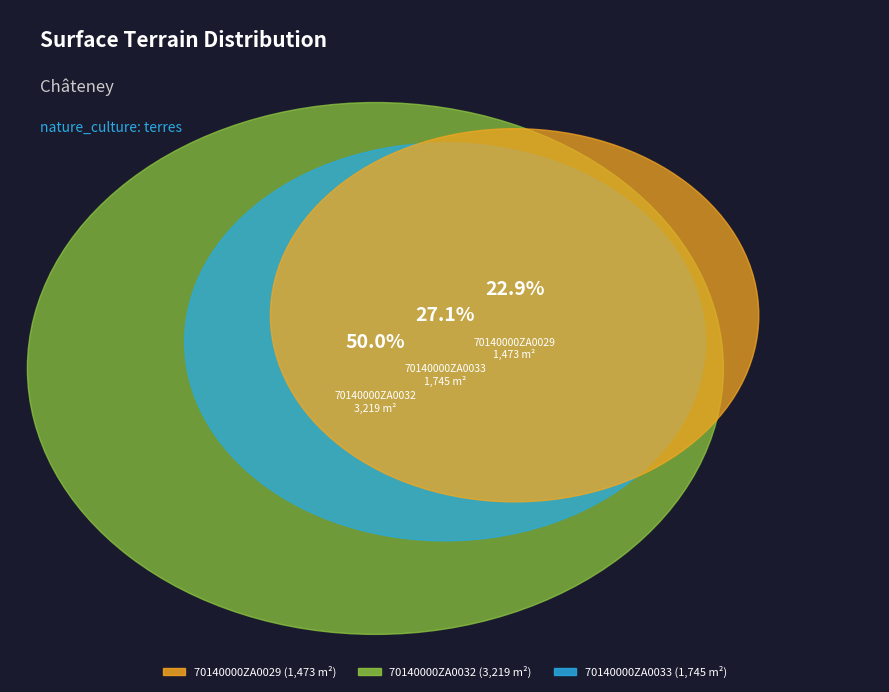

Is there a majority slice in this chart?

Yes